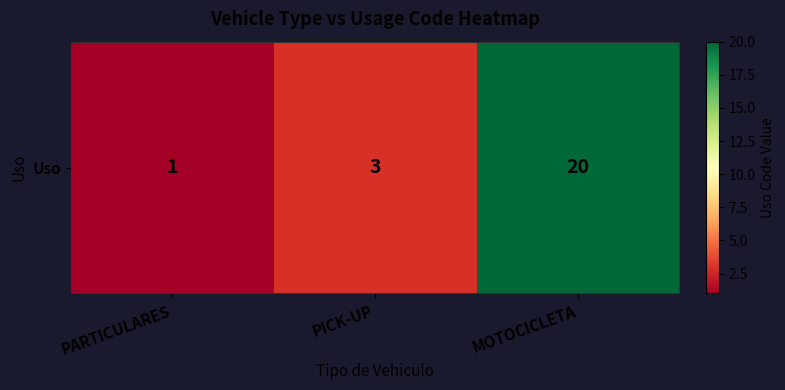

Reading left to right, what are all the values shown in this chart?

PARTICULARES=1	PICK-UP=3	MOTOCICLETA=20